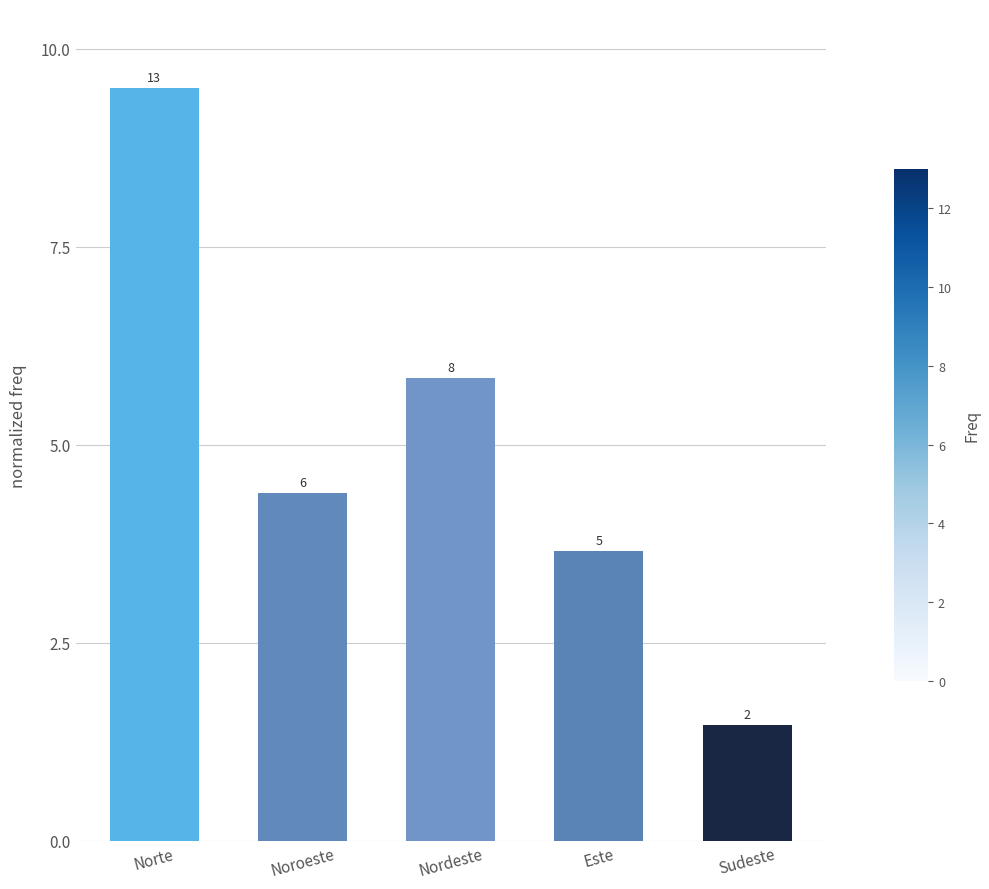

Are the bars horizontal?

No